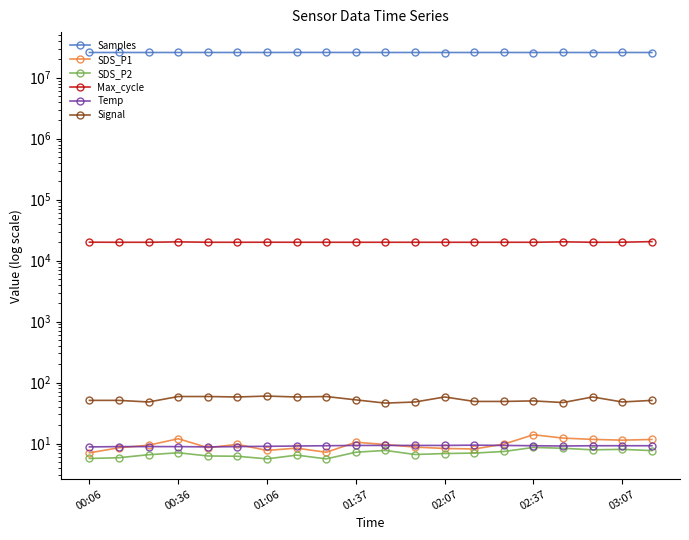

How many distinct data groups are displayed?

6